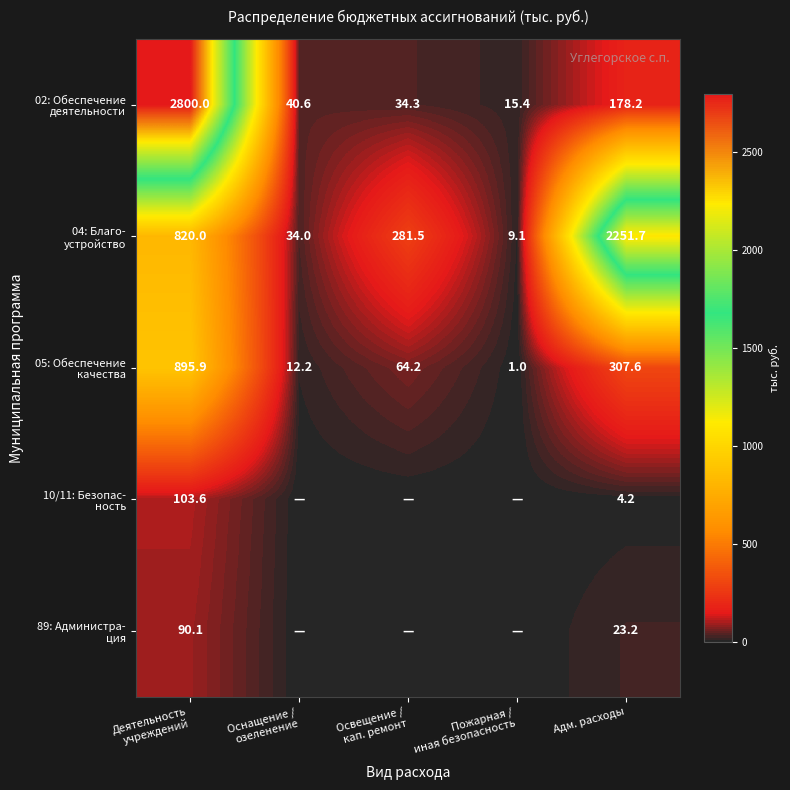

What is the spread (max minus min) of values at Адм. расходы?

2247.5